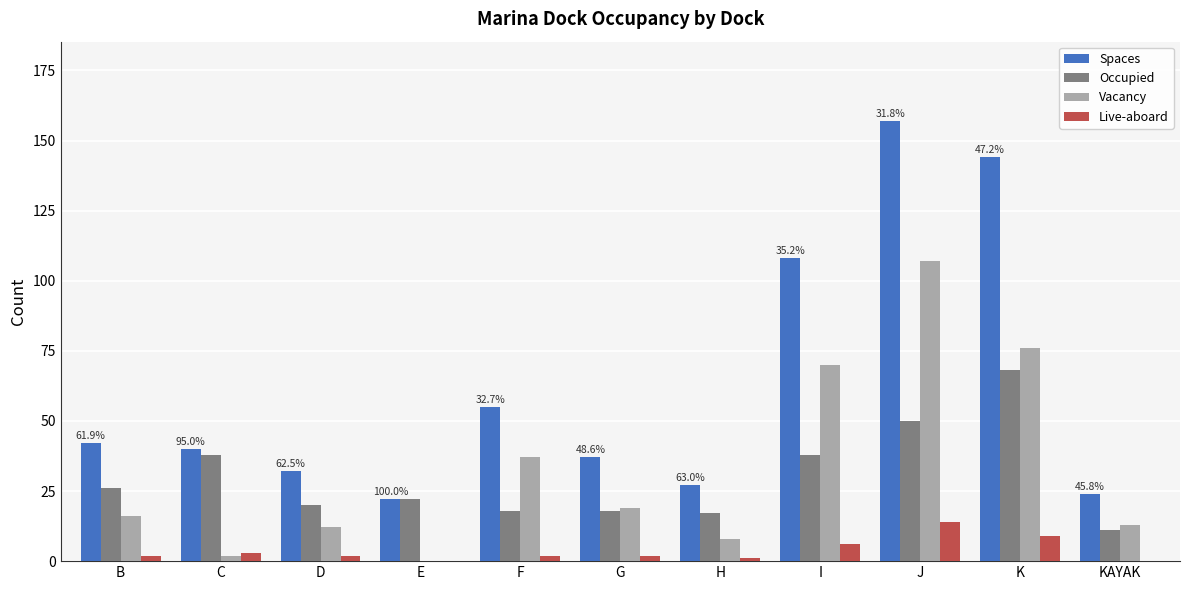

What is the sum of all Spaces values?

688